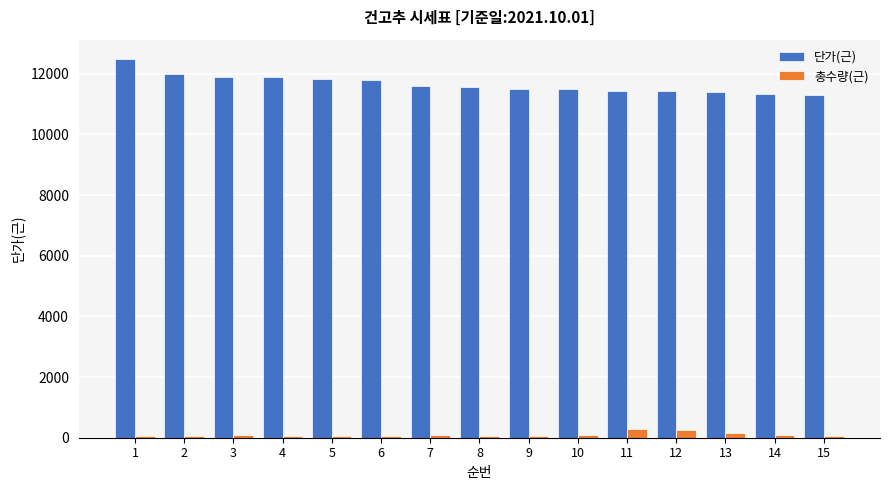

Between 2 and 12, which series saw the biggest shift?

단가(근)